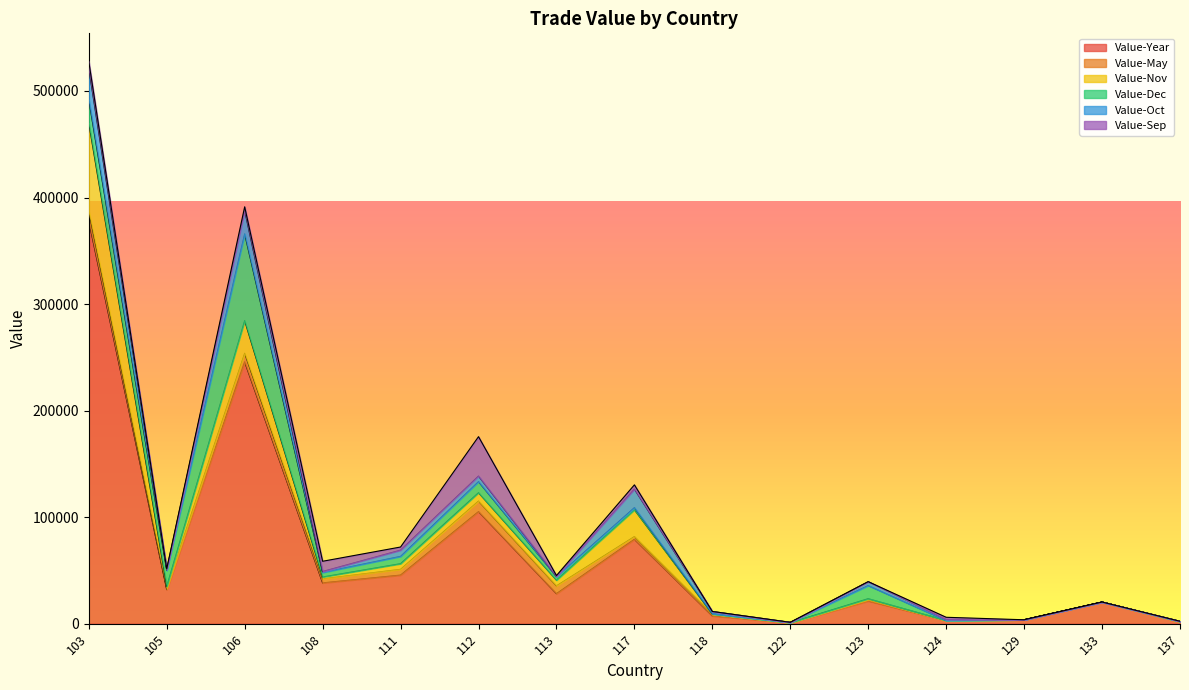

How many data points does each series have?

15